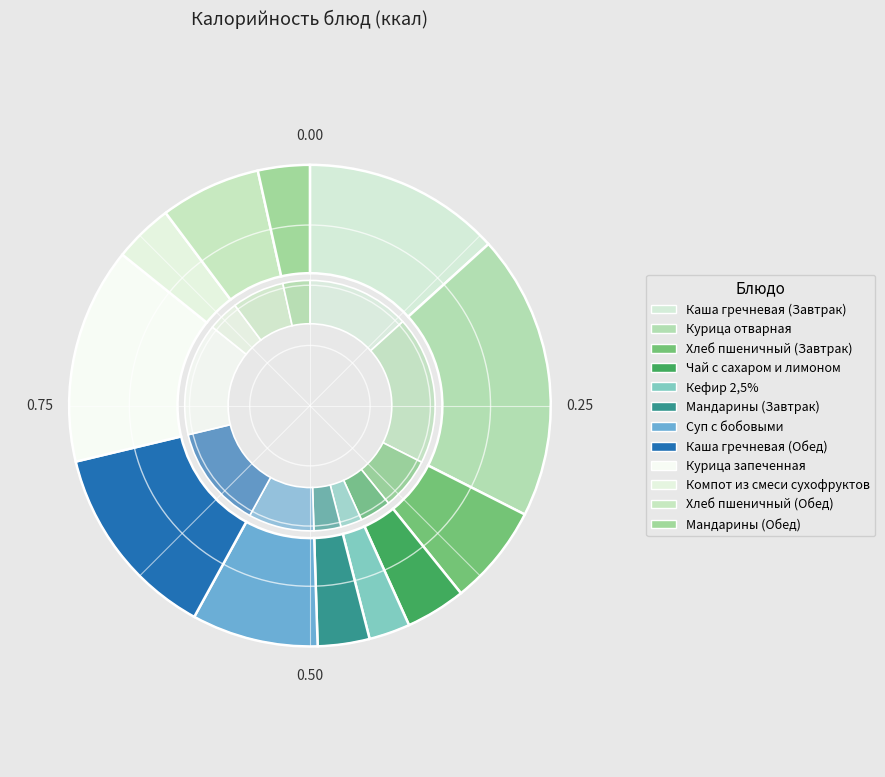

What is the change in value from Курица отварная to Хлеб пшеничный (Завтрак)?

-243